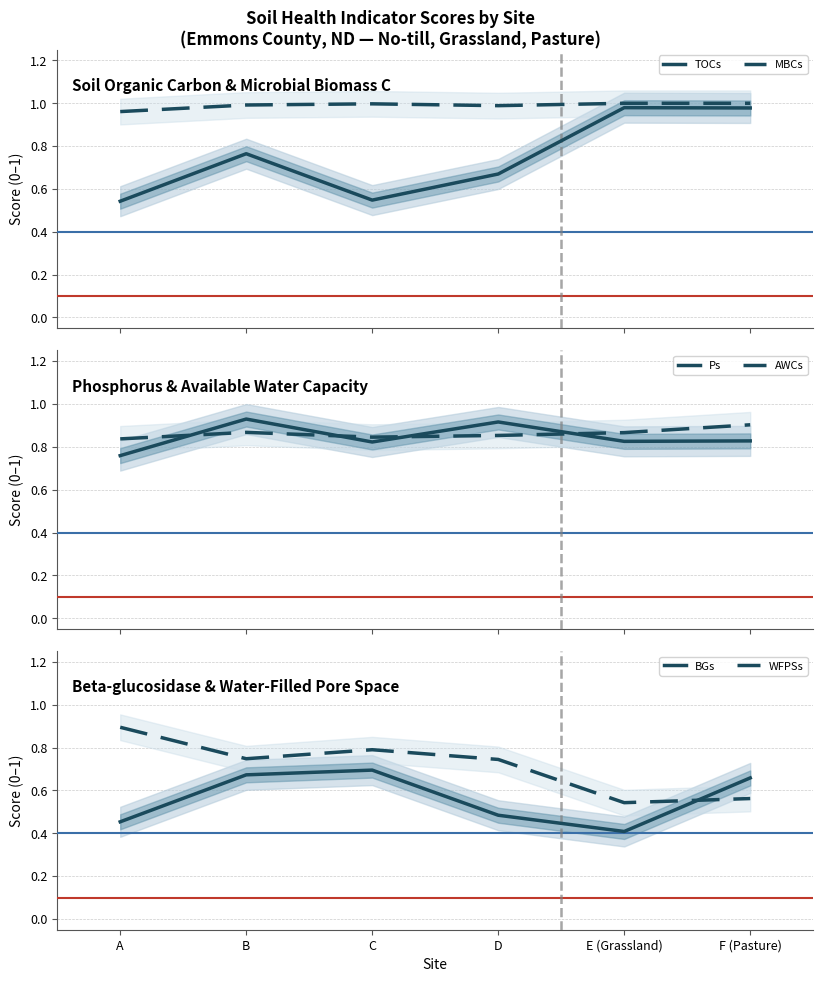

Which series has the widest spread of values?

TOCs